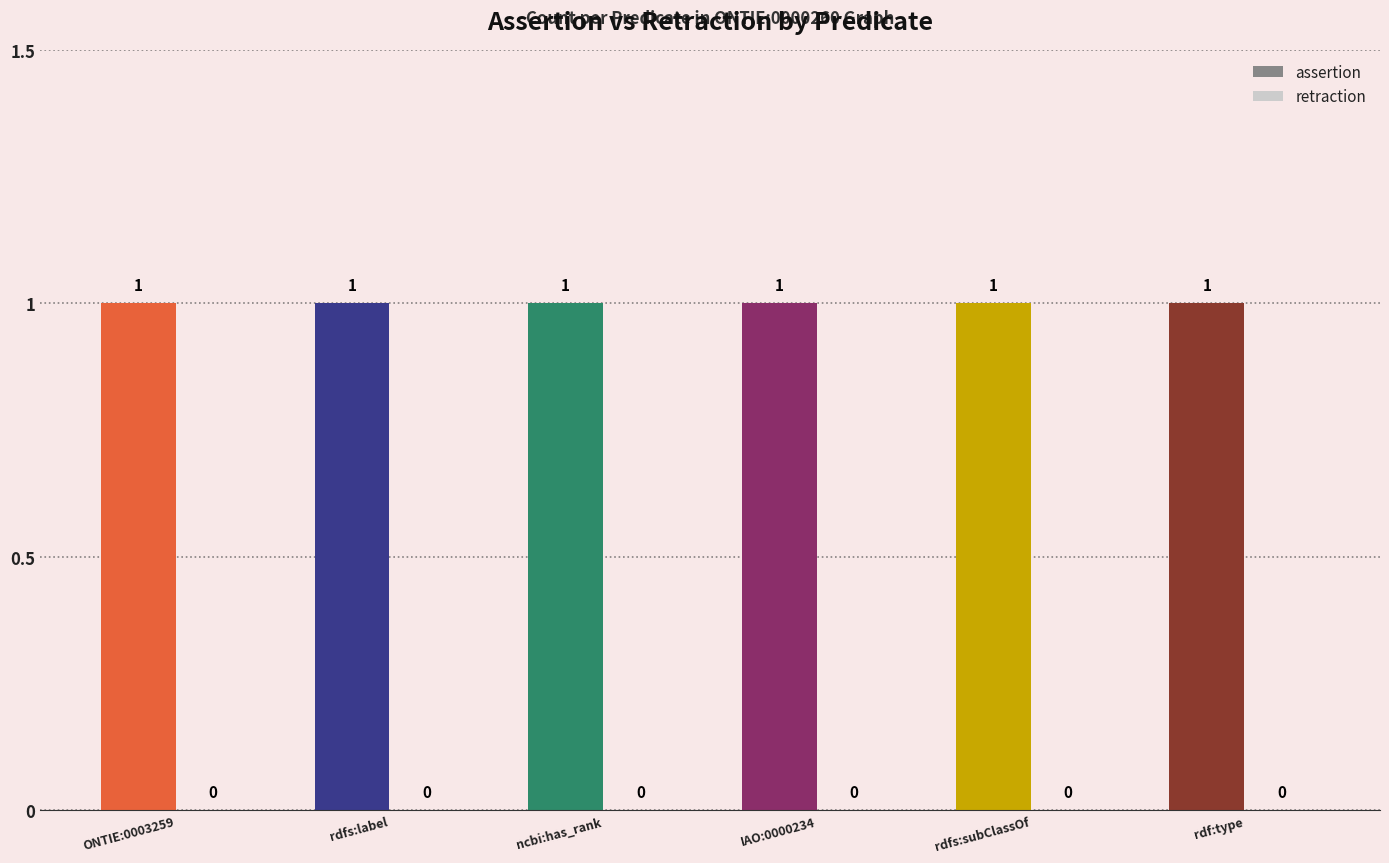

Where is assertion nearest to the value 1?

ONTIE:0003259